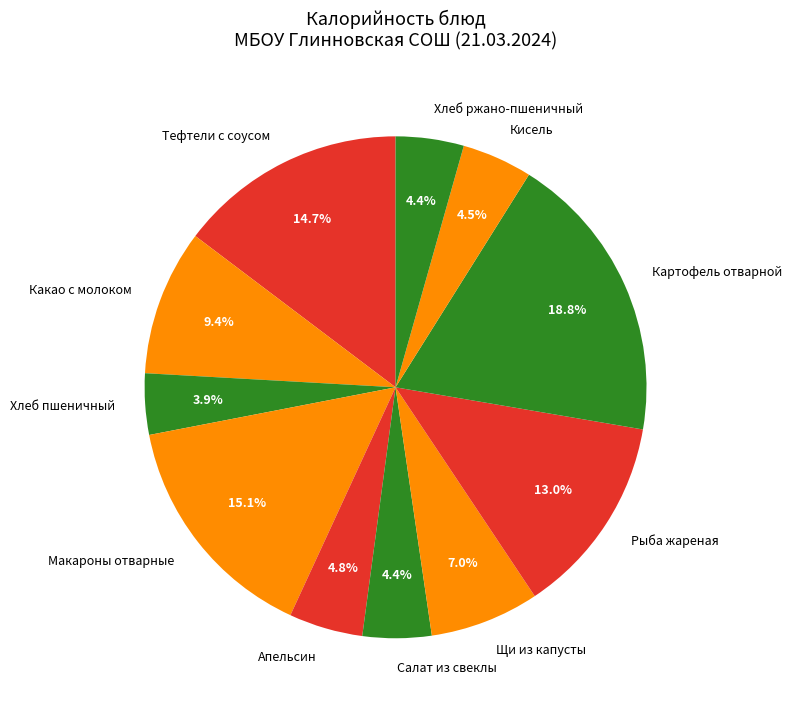

Which has a higher value, Апельсин or Какао с молоком?

Какао с молоком